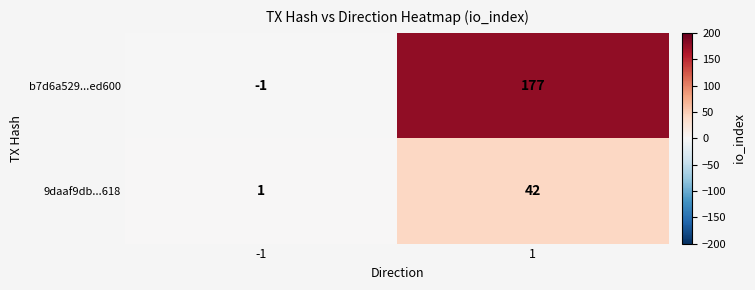

How many negative values does the b7d6a529...ed600 series have?

1